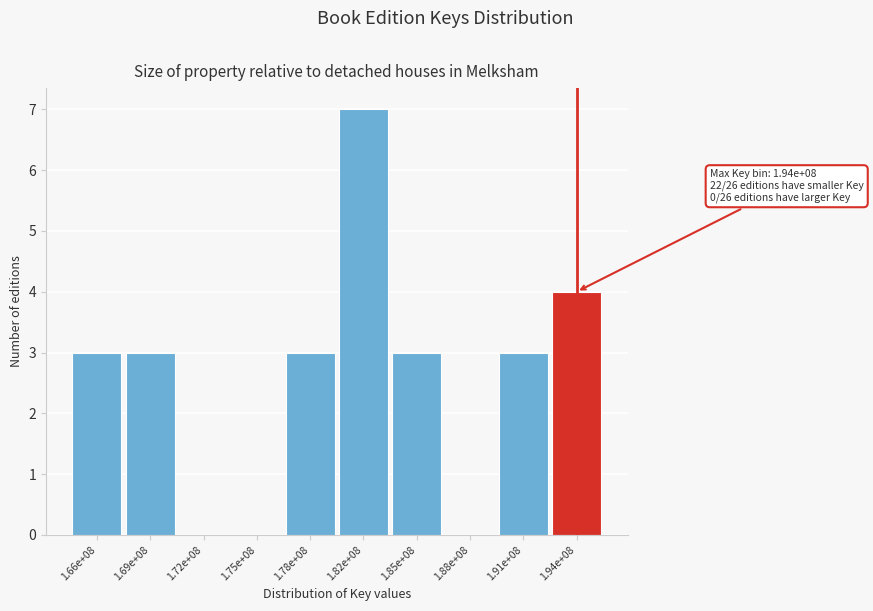

Reading left to right, what are all the values shown in this chart?

1.66e+08=3	1.69e+08=3	1.72e+08=0	1.75e+08=0	1.78e+08=3	1.82e+08=7	1.85e+08=3	1.88e+08=0	1.91e+08=3	1.94e+08=4